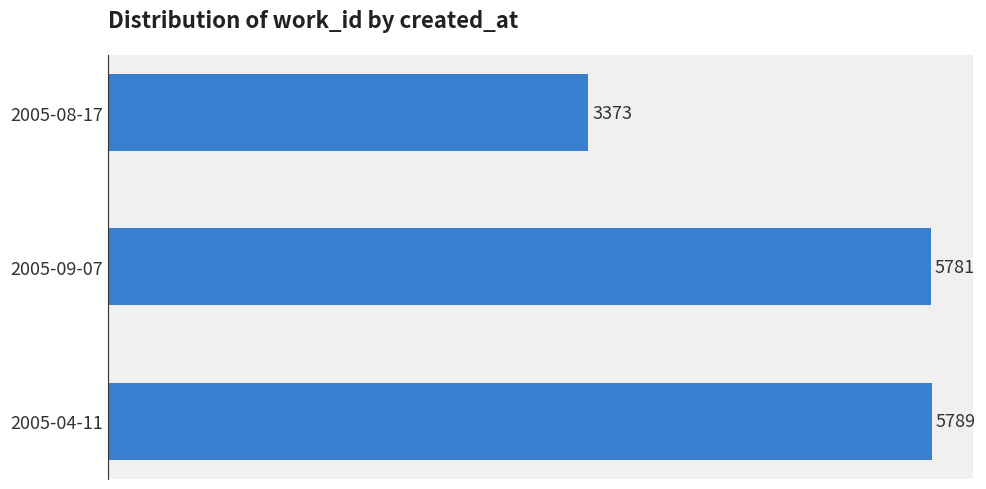

What is the difference between the maximum and minimum values?

2416